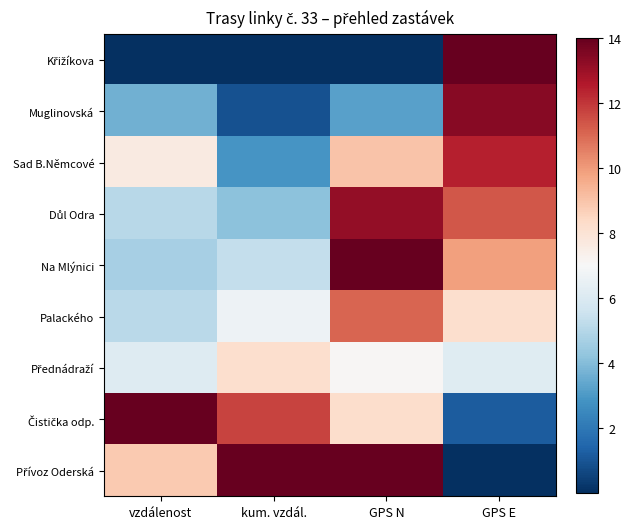

What is the total value across all series at GPS E?

76.5